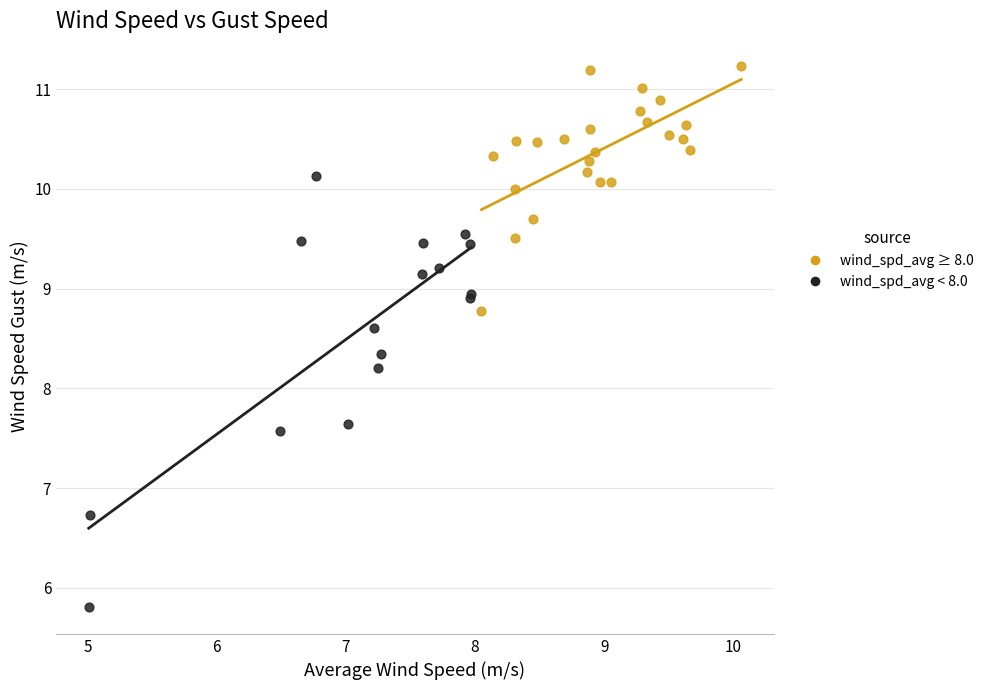

Which series contains the lowest Y value?

wind_spd_avg < 8.0